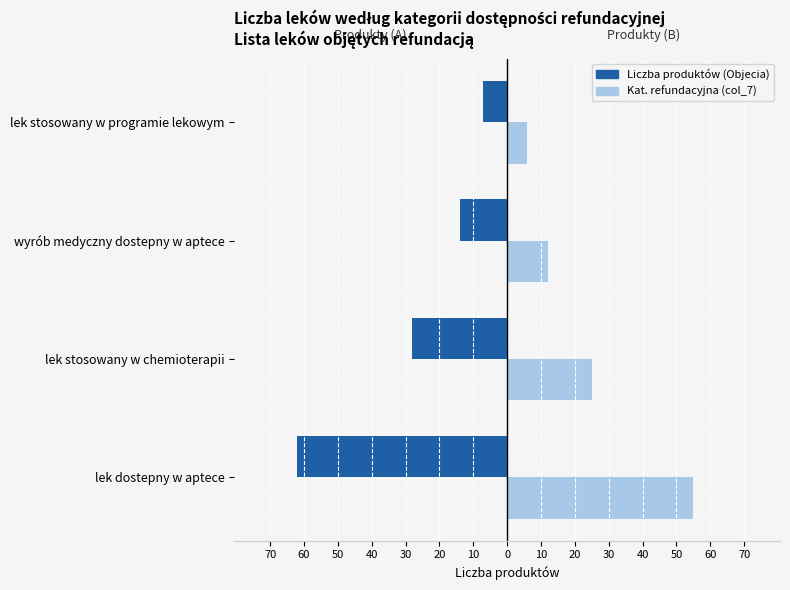

What is the difference between the maximum and minimum values in the Liczba produktów (Objecia) series?

55